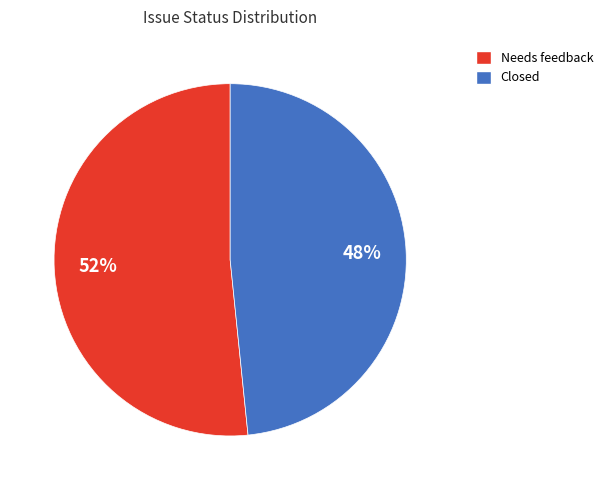

What is the smallest slice in the pie chart?

Closed